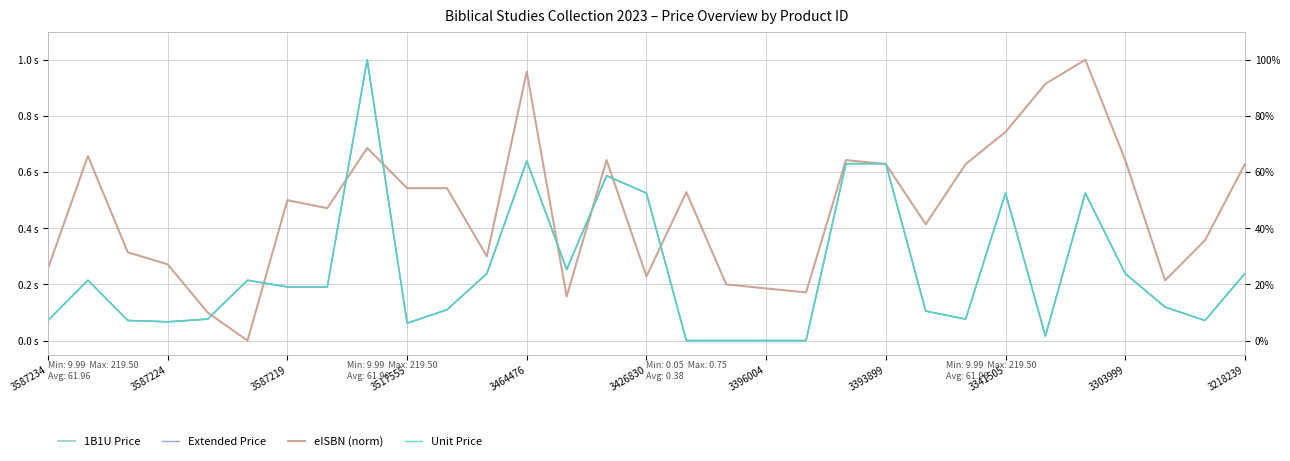

What is the difference between the second highest and second lowest values in the Unit Price series?

0.6